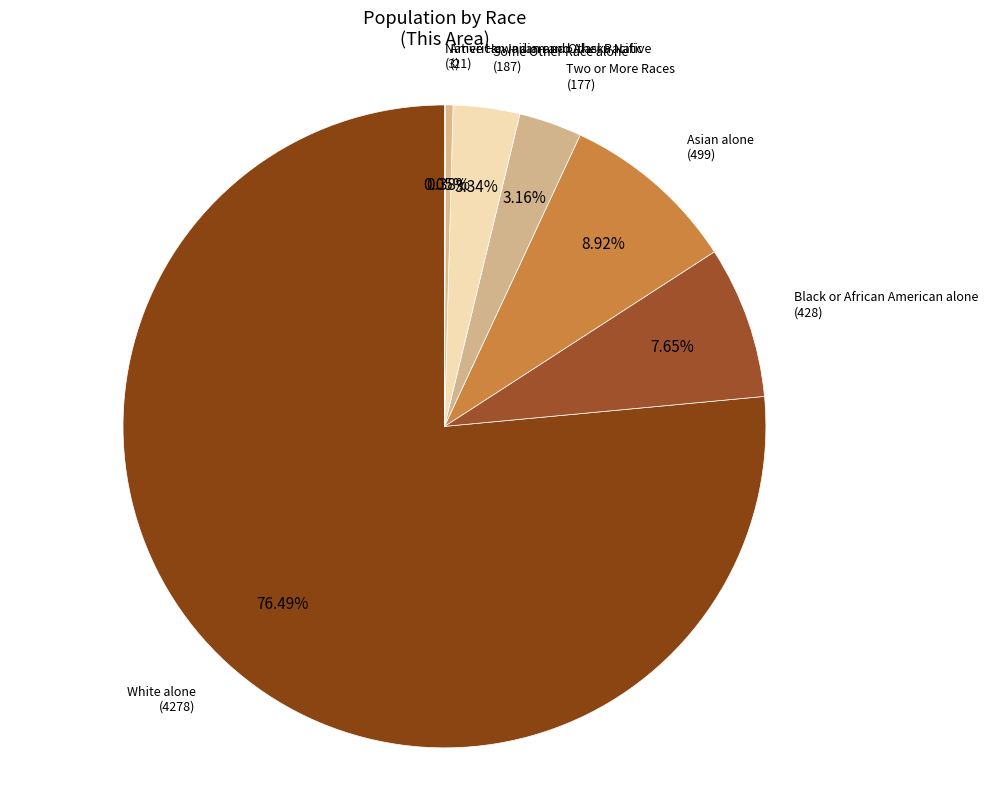

Is there any slice that represents more than half of the pie?

Yes